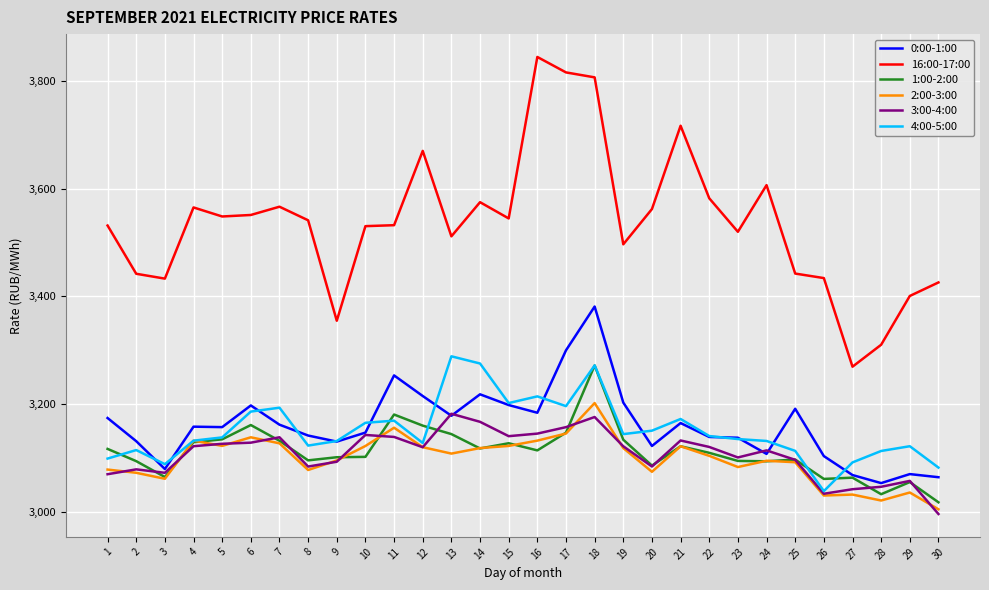

Which label corresponds to the smallest value in the chart?

30